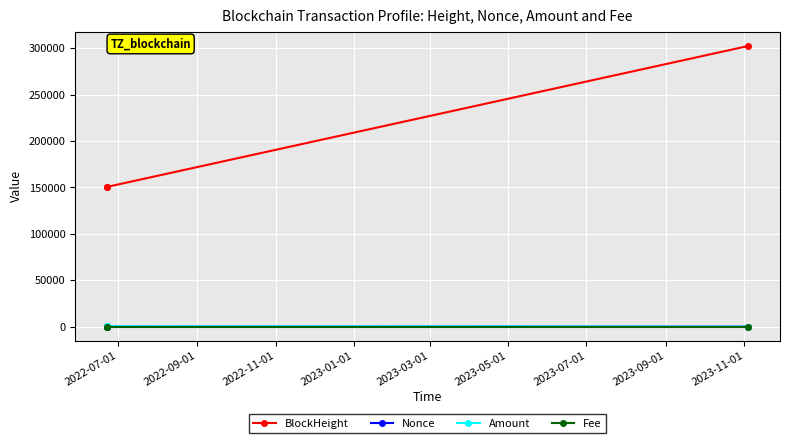

What is the value of the BlockHeight point at the 3rd from the left?

302311.0